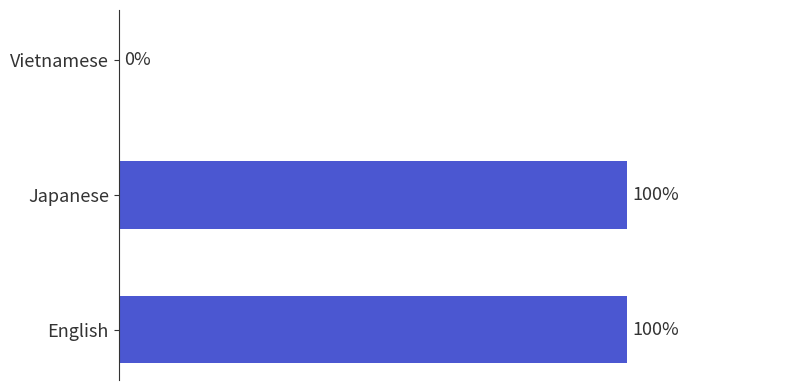

Between Japanese and Vietnamese, which is larger?

Japanese